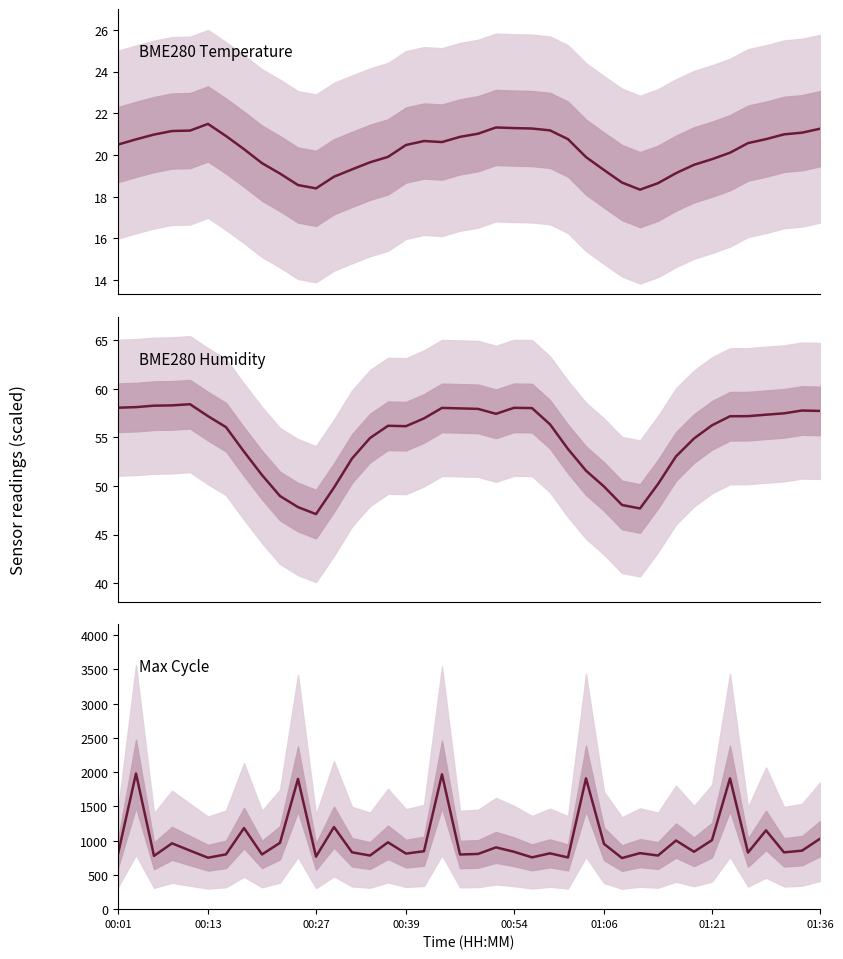

What is the maximum value for BME280_humidity?

58.4